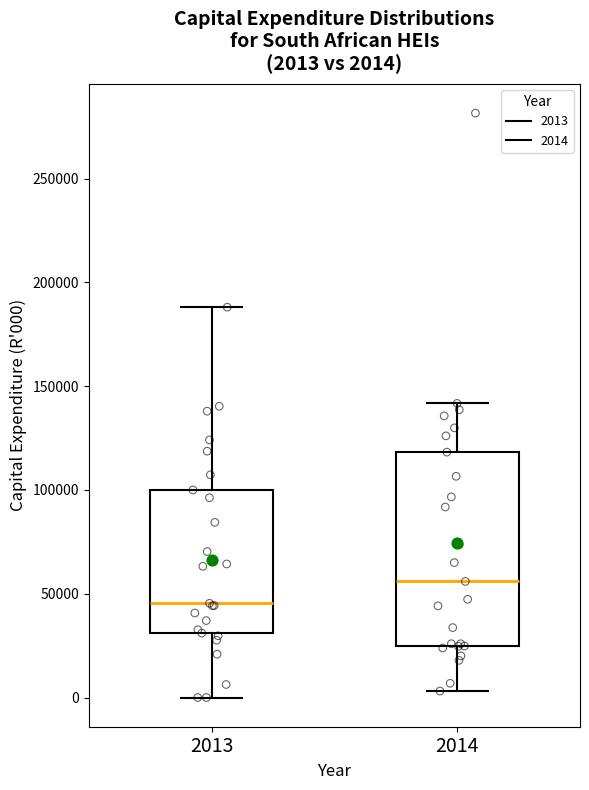

Which box is the tallest, from its lower edge to its upper edge?

2014